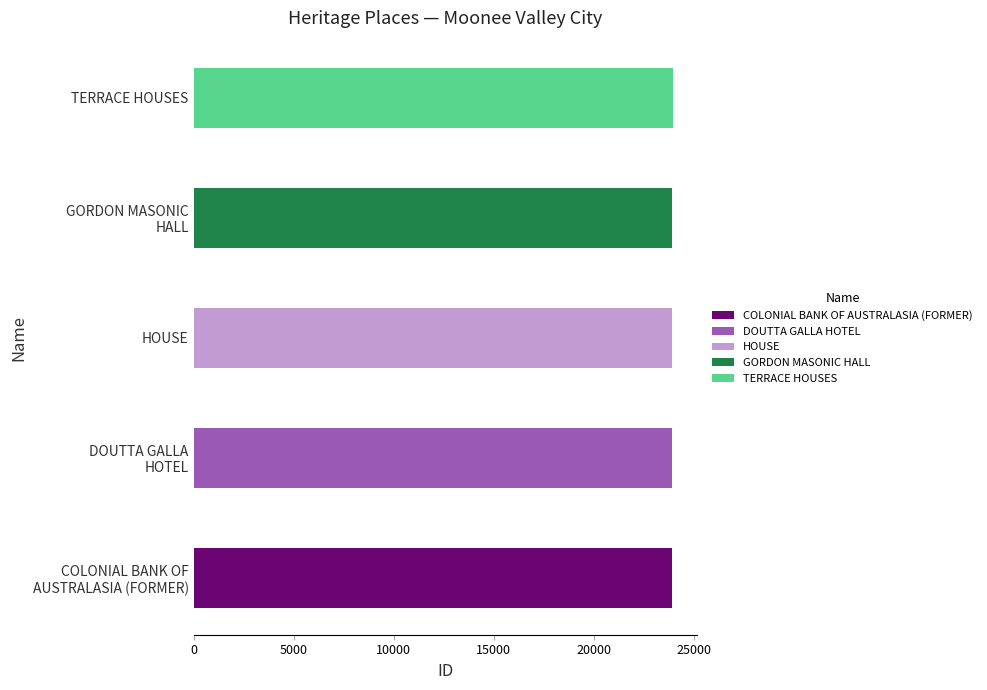

What is the average value?

23927